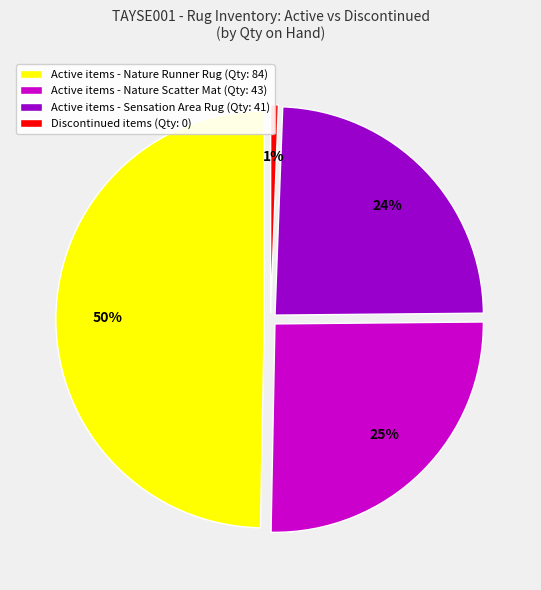

What percentage is NOT represented by Discontinued (0 qty)?

99.4%